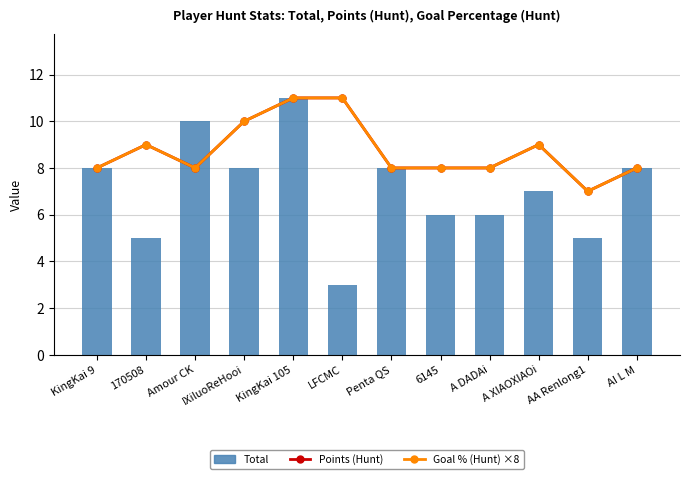

What is the difference between the highest and lowest values at 170508?

4